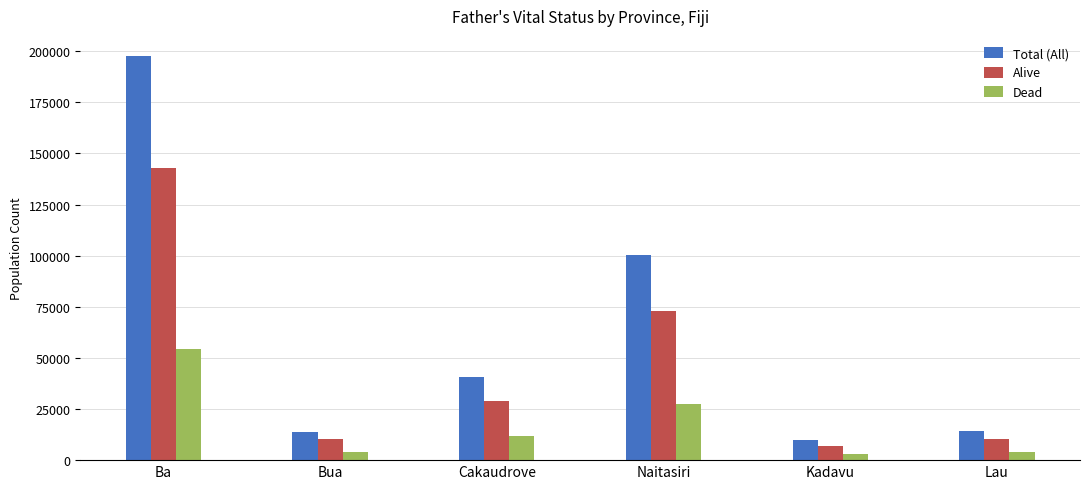

At which label is Total (All) closest to 103718?

Naitasiri